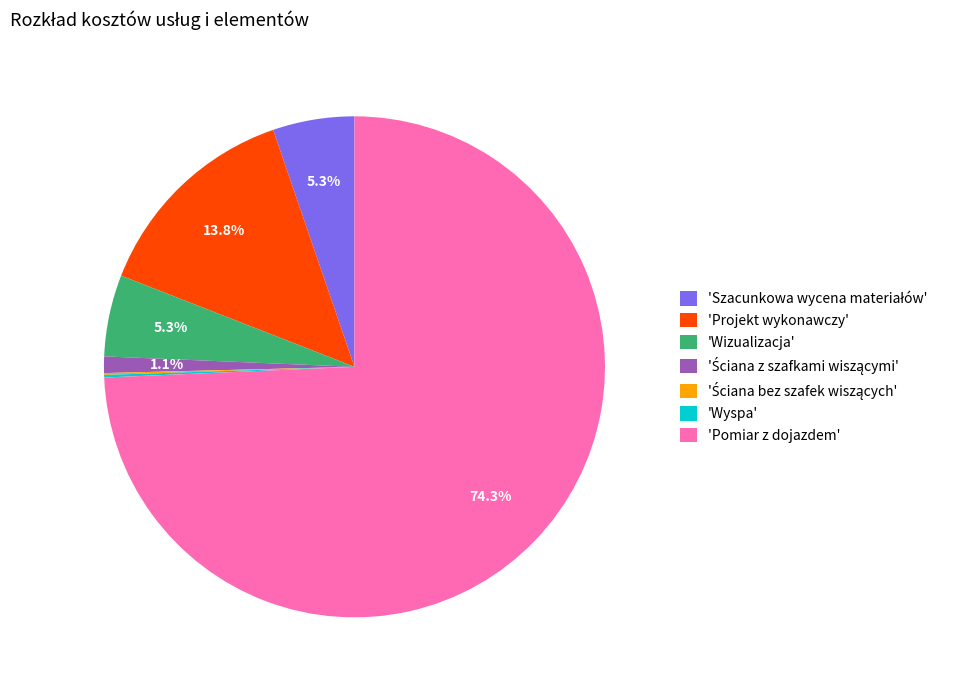

What is the largest slice in the pie chart?

'Pomiar z dojazdem'